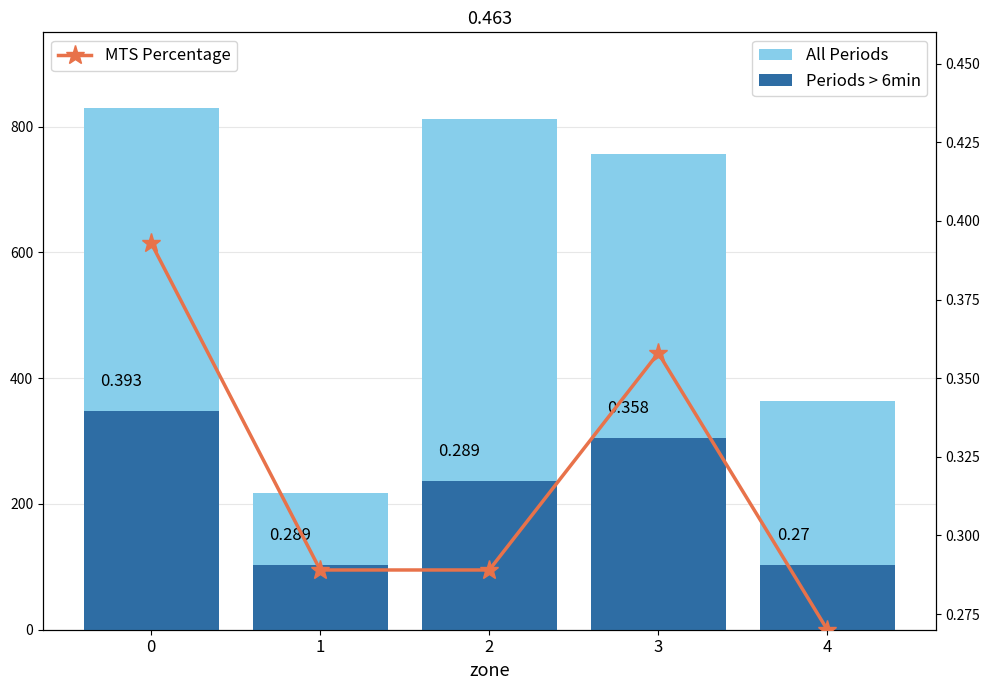

Is the value of Periods > 6min at 1 greater than the value of MTS Percentage at 4?

Yes